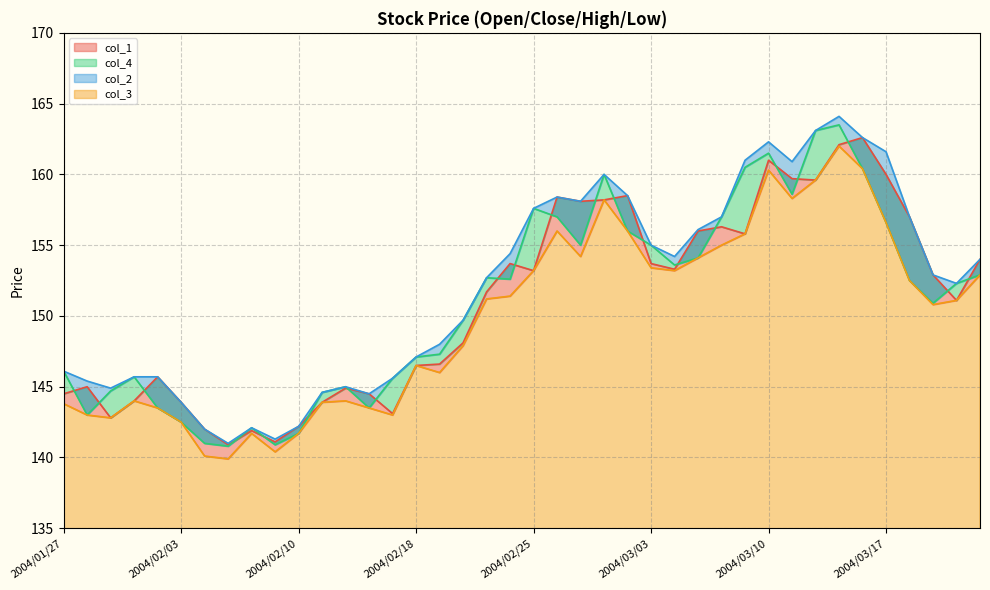

What is the total value across all series at 2004/03/18?

619.0